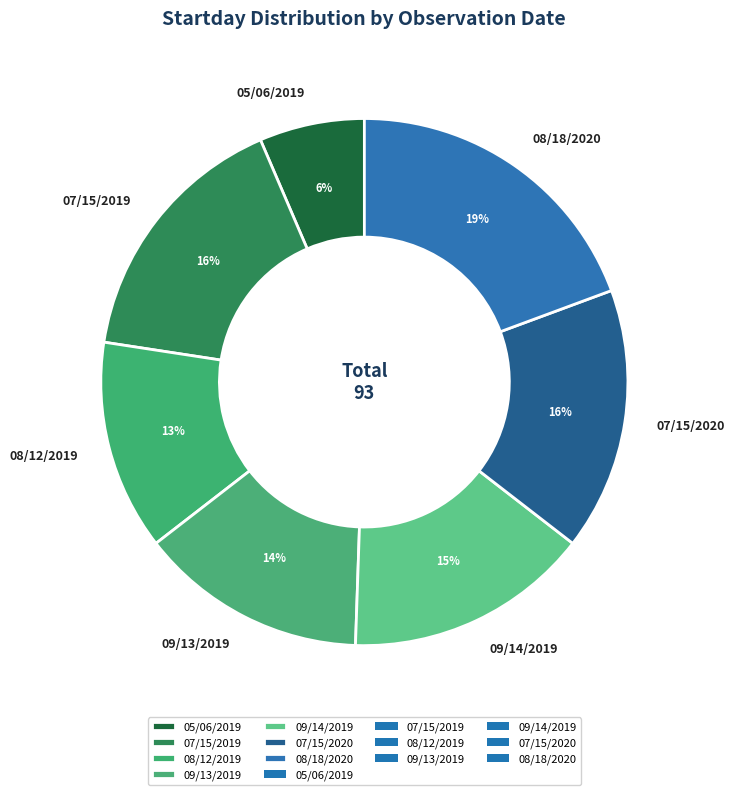

Is there any slice that represents more than half of the pie?

No